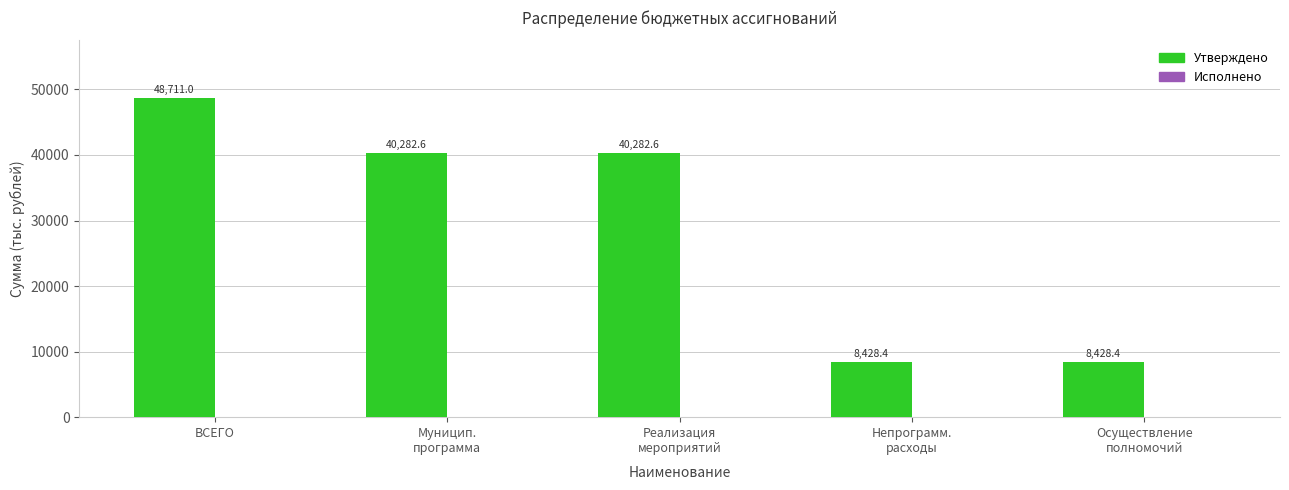

What is the smallest value displayed?

8428.4